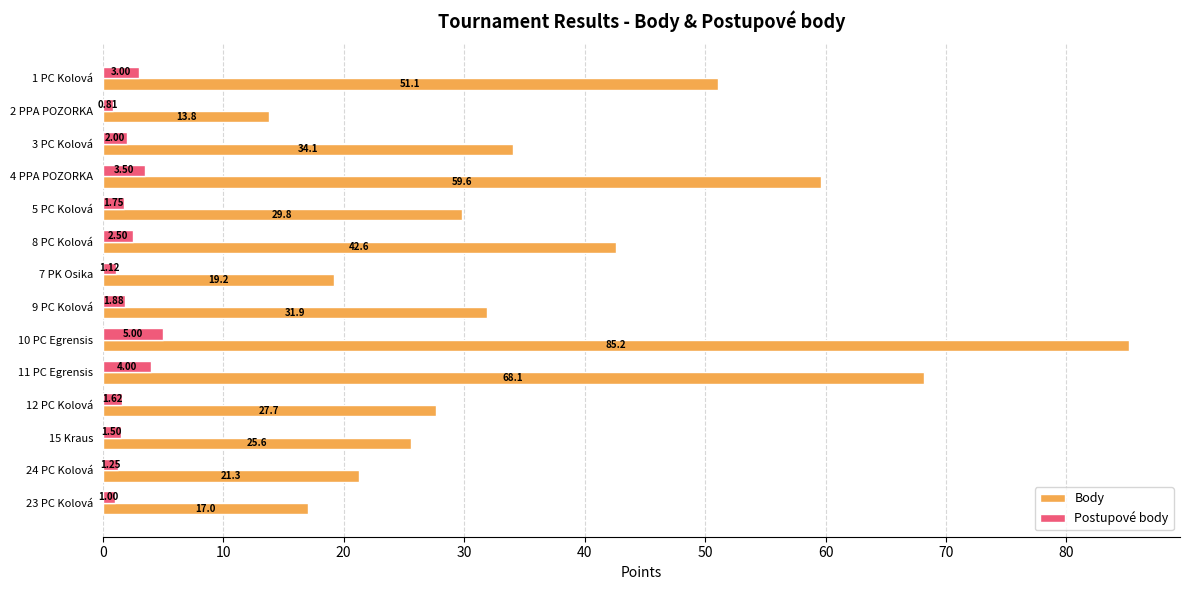

Which series changed the most between 9 PC Kolová and 23 PC Kolová?

Body